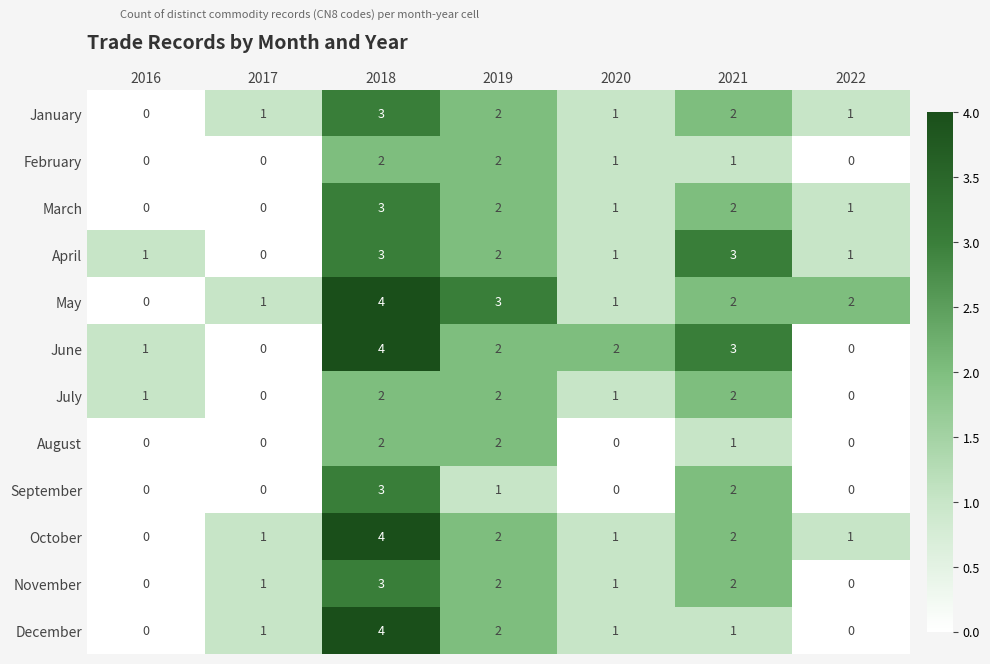

What is the maximum value shown in the chart?

4